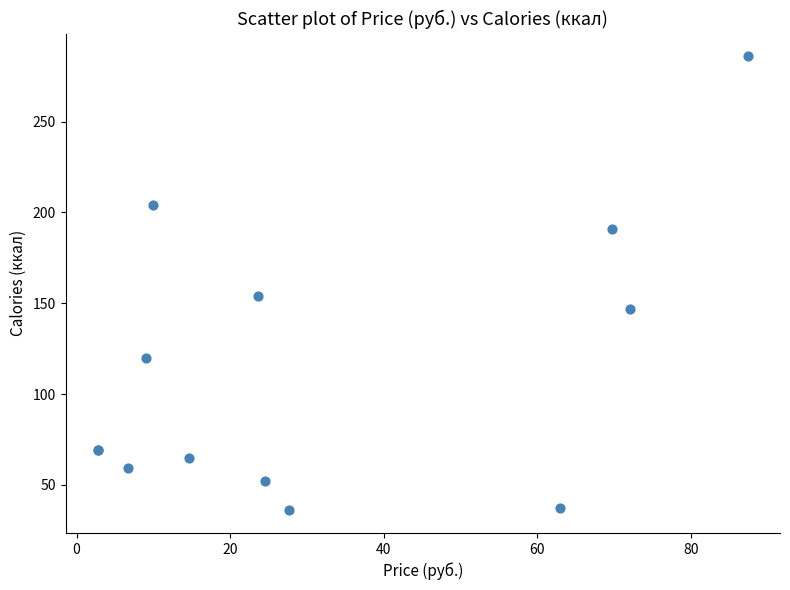

What Y value in the scatter plot is closest to 161?

154.0